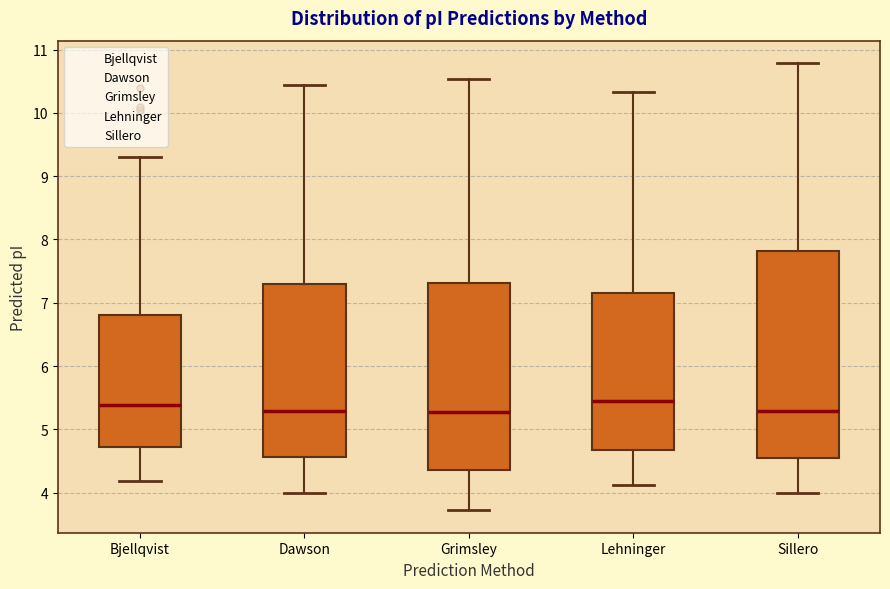

Where does the median line of the box for Lehninger sit on the y-axis? The values are not printed on the chart, so give them approximately, as read against the axis.

5.5